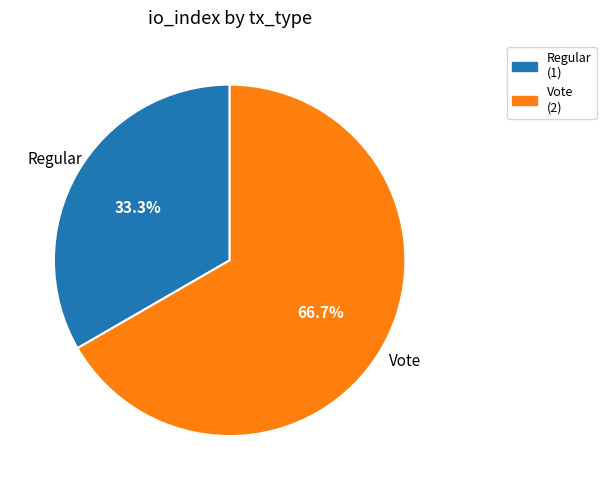

To the nearest percent, what percentage of the pie is Vote?

67%